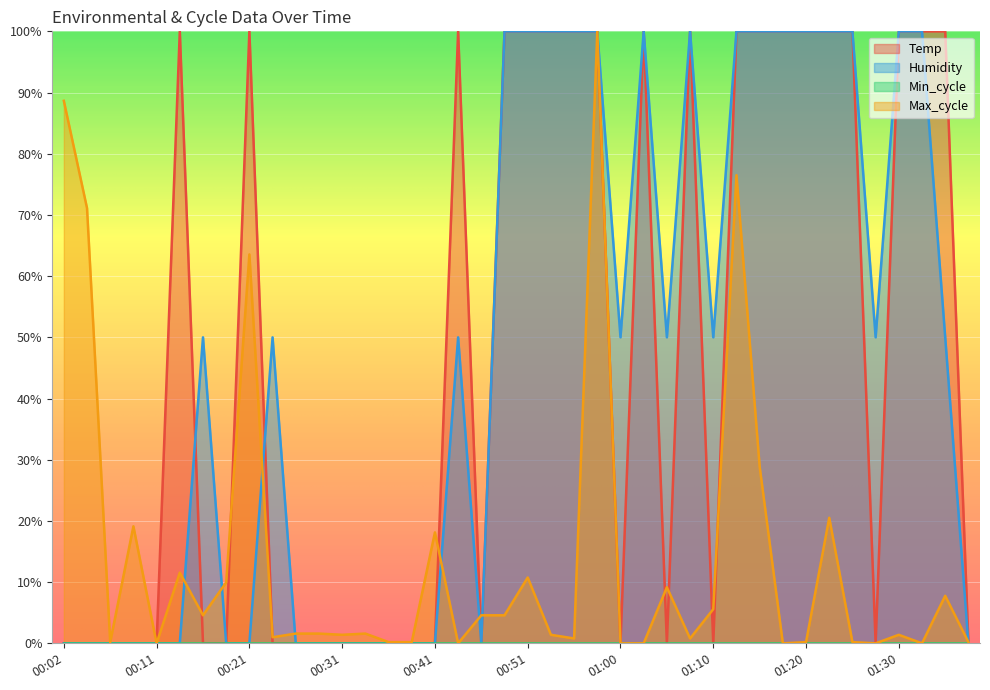

Where is Max_cycle nearest to the value 0?

00:11